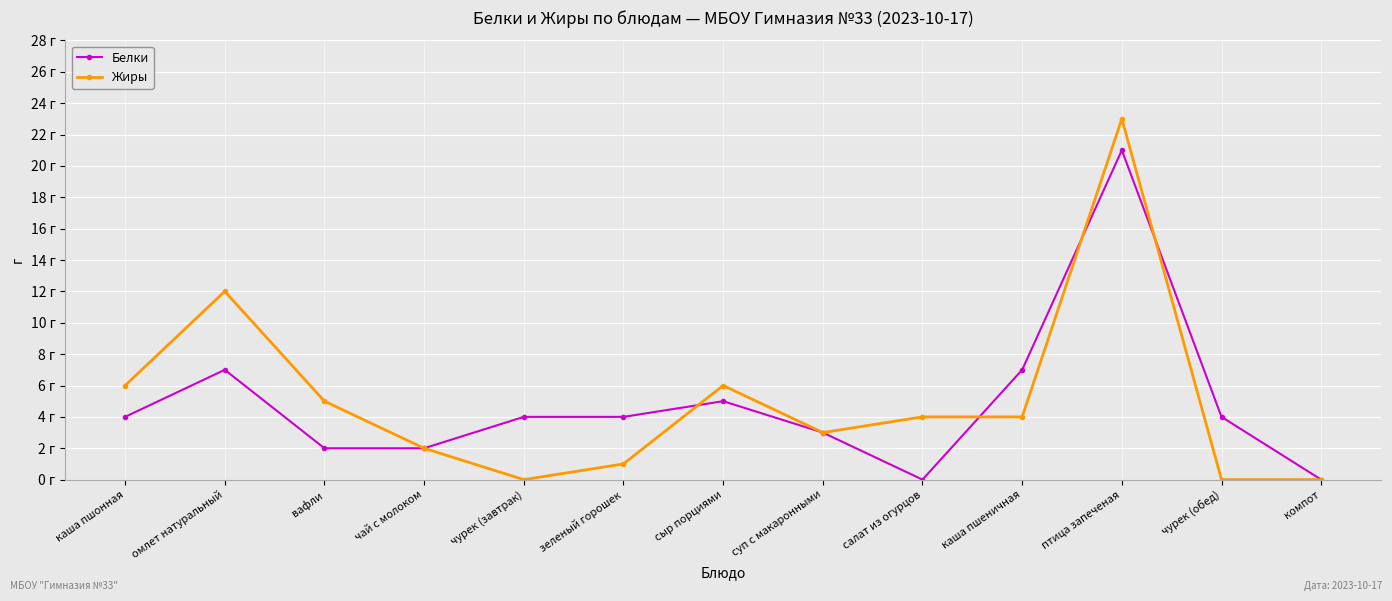

What are all the series names shown in the legend?

Белки, Жиры